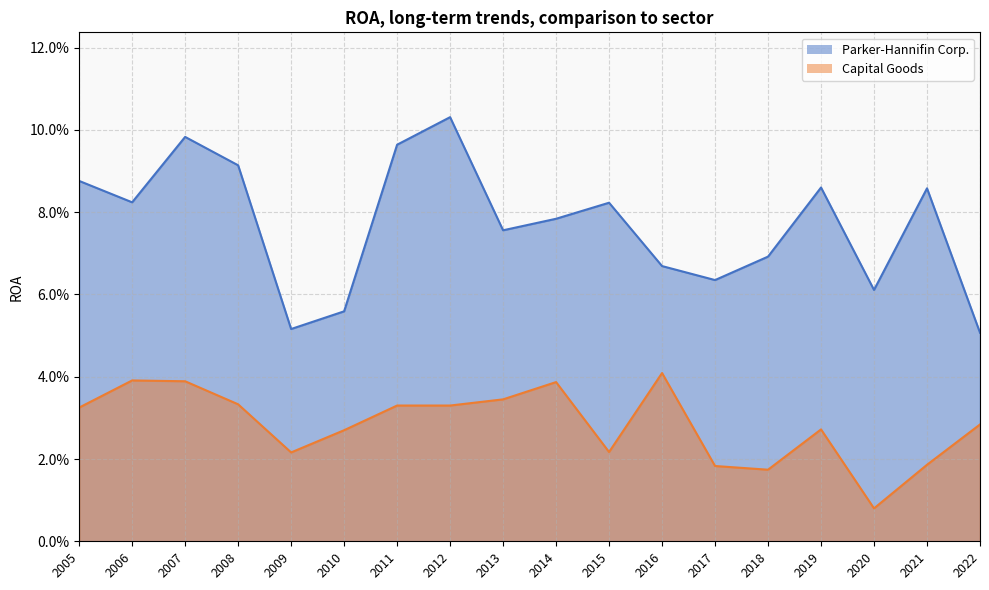

What is the sum of all Parker-Hannifin Corp. values?

1.4